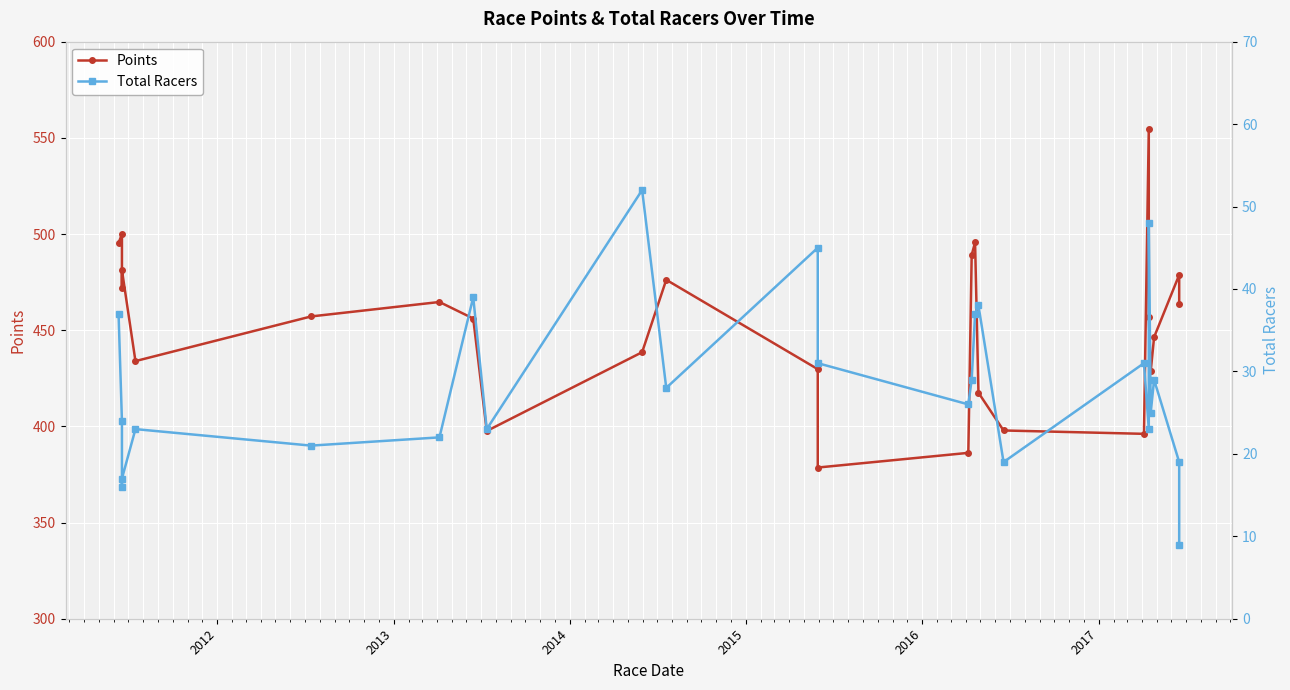

Reading left to right, list all the values displayed in this chart.

Points: 495.3	500.0	471.9	481.2	433.9	457.2	464.7	456.1	397.6	438.6	476.2	429.7	378.6	386.2	489.2	495.6	417.5	397.9	396.1	554.7	457.1	428.7	446.4	478.8	463.6
Total Racers: 37.0	24.0	16.0	17.0	23.0	21.0	22.0	39.0	23.0	52.0	28.0	45.0	31.0	26.0	29.0	37.0	38.0	19.0	31.0	23.0	48.0	25.0	29.0	19.0	9.0